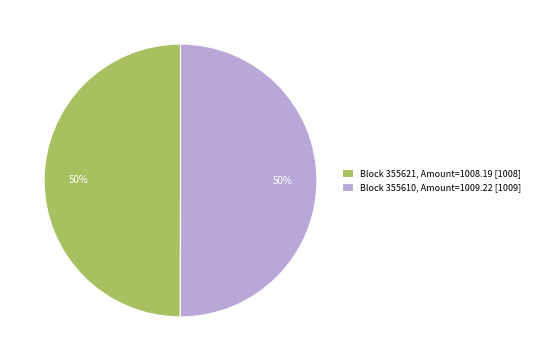

The Block 355610, Amount=1009.22 [1009] slice represents 50% of the pie. True or false?

True